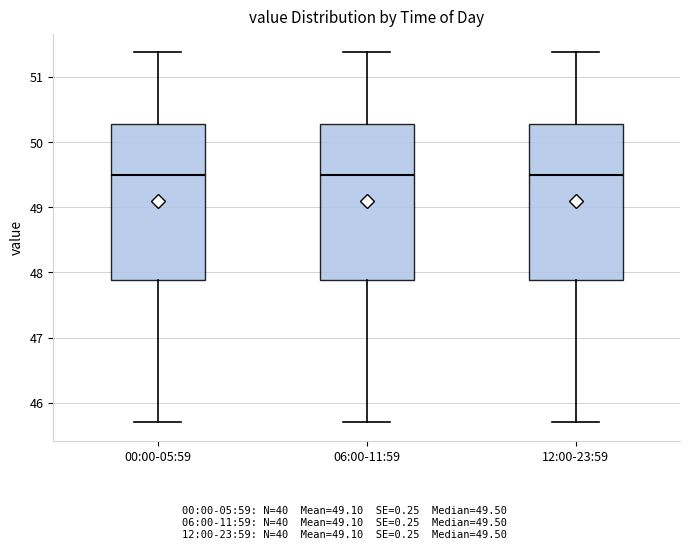

Reading left to right, transcribe this box plot: for each box, give where its median line is, the range the box spans, and where its two whiskers end, as read against the y-axis. The values are not printed on the chart, so give them approximately, as read against the axis.

00:00-05:59: median 49.5, box 47.9 to 50.3, whiskers 45.7 to 51.4
06:00-11:59: median 49.5, box 47.9 to 50.3, whiskers 45.7 to 51.4
12:00-23:59: median 49.5, box 47.9 to 50.3, whiskers 45.7 to 51.4